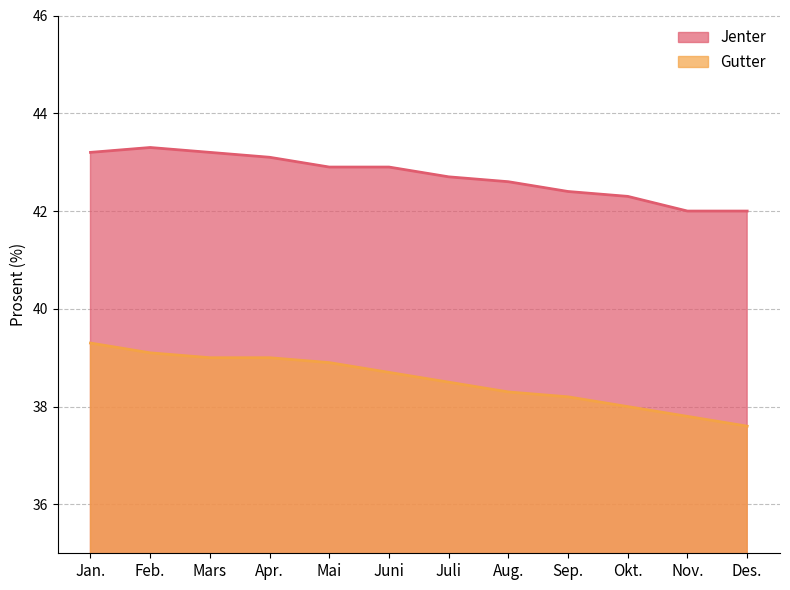

How many lines are shown in the chart?

2